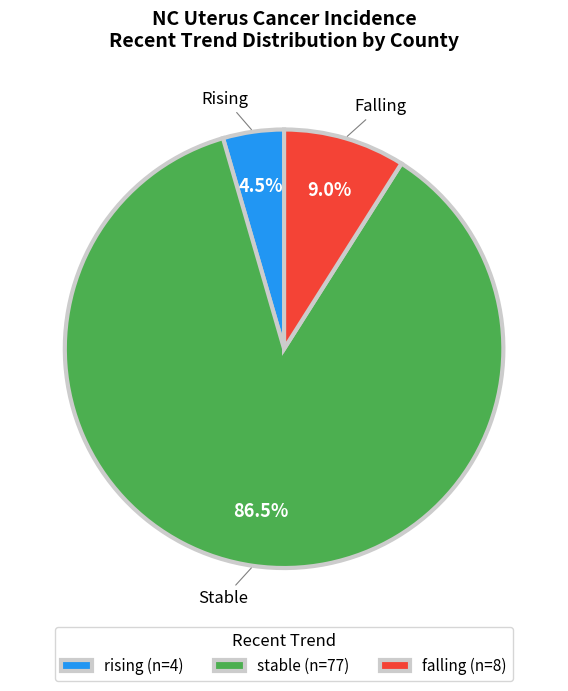

How many segments does this pie chart have?

3